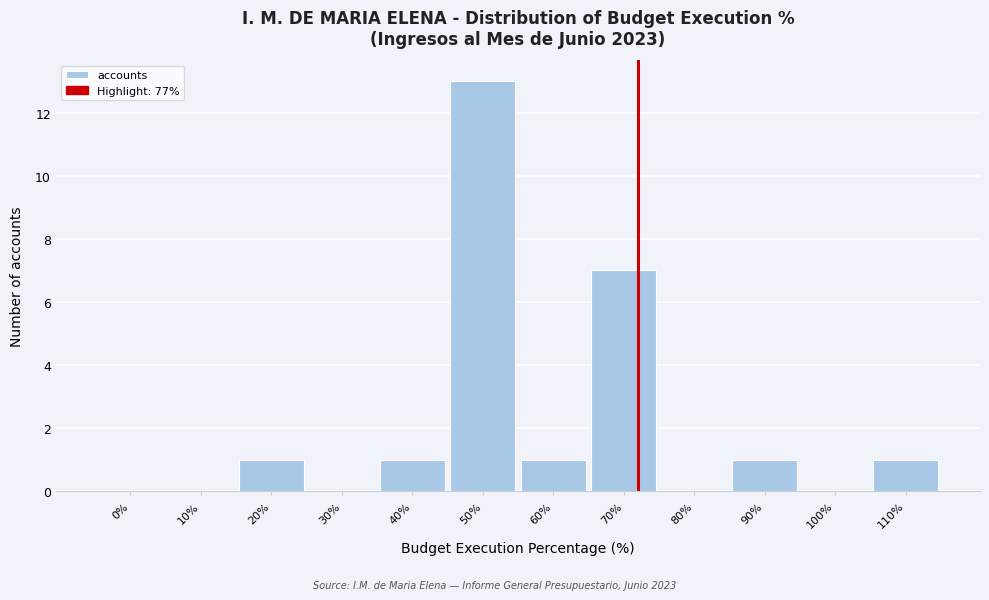

Reading right to left, transcribe all the data shown in this chart.

110%=1	100%=0	90%=1	80%=0	70%=7	60%=1	50%=13	40%=1	30%=0	20%=1	10%=0	0%=0